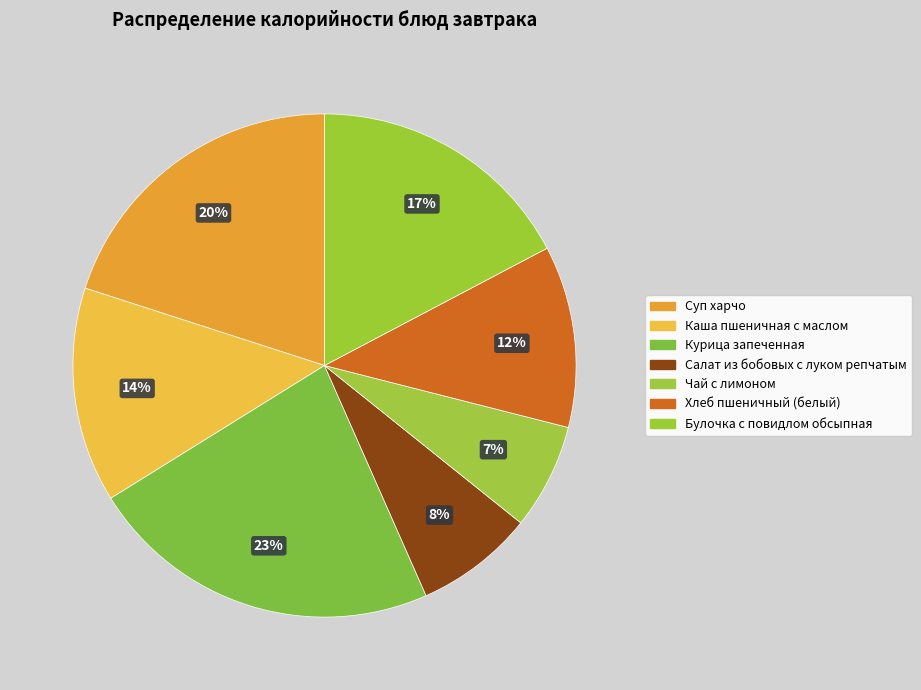

Does Чай с лимоном account for over 50% of the chart?

No